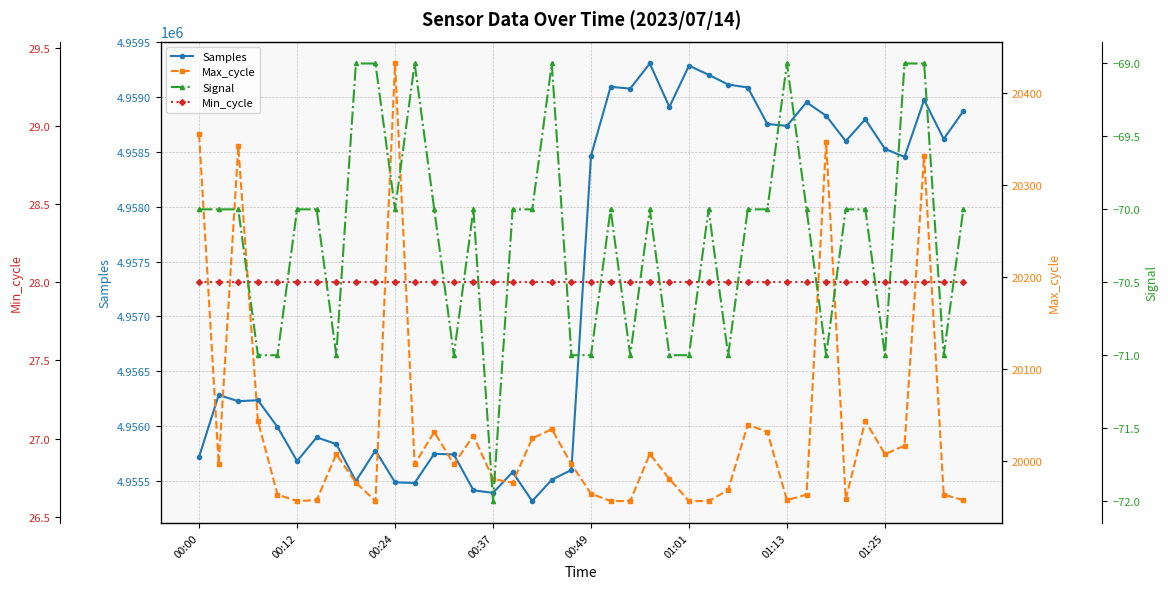

True or false: Max_cycle and Signal cross at least once.

False